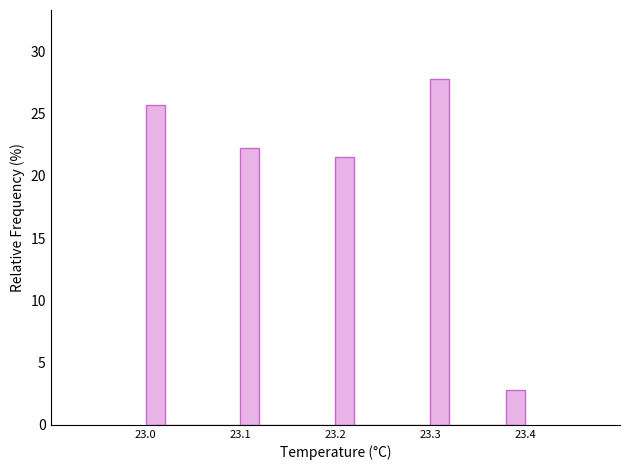

Read against the x-axis, roughly where is the centre of the tallest bar?

23.31